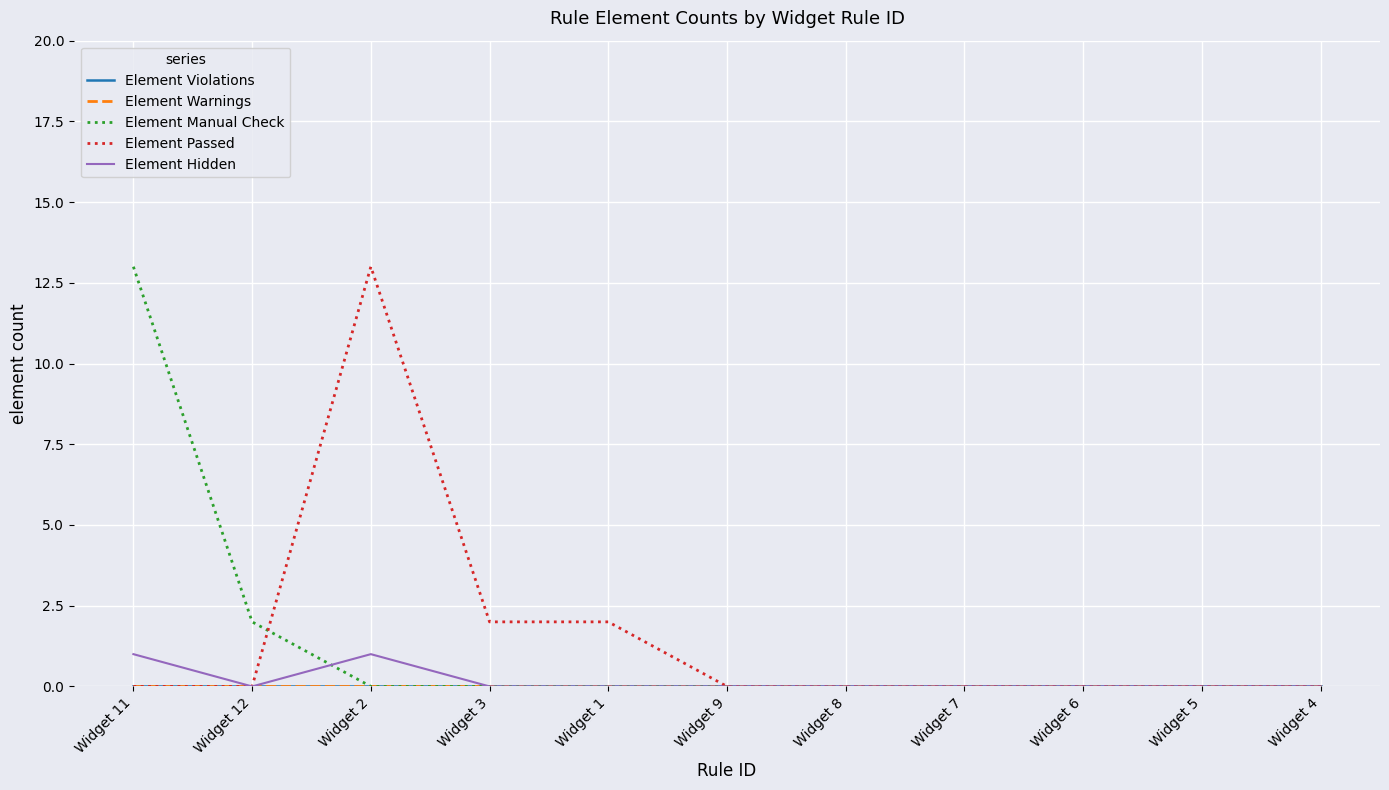

Which has a higher value, Widget 5 or Widget 8?

Widget 5